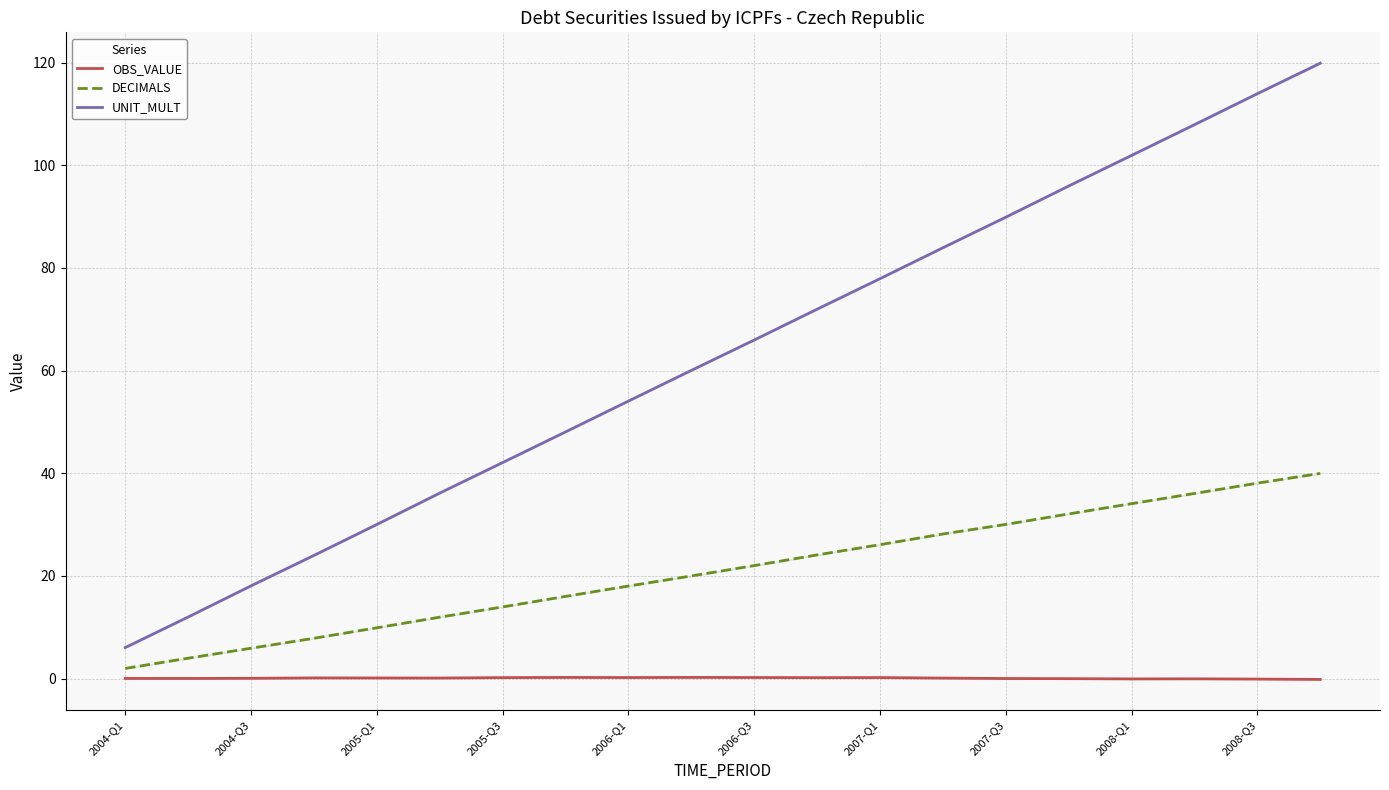

Which series has the largest total across all categories?

UNIT_MULT